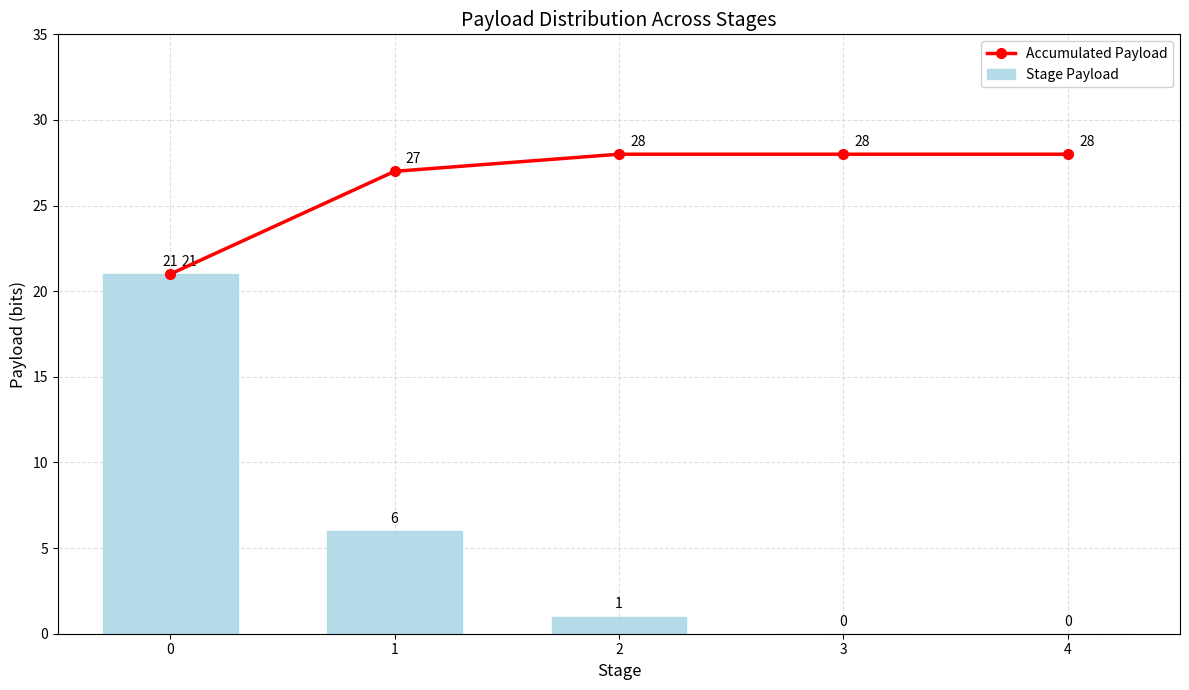

At 1, list the series in order from largest to smallest.

Accumulated Payload, Stage Payload